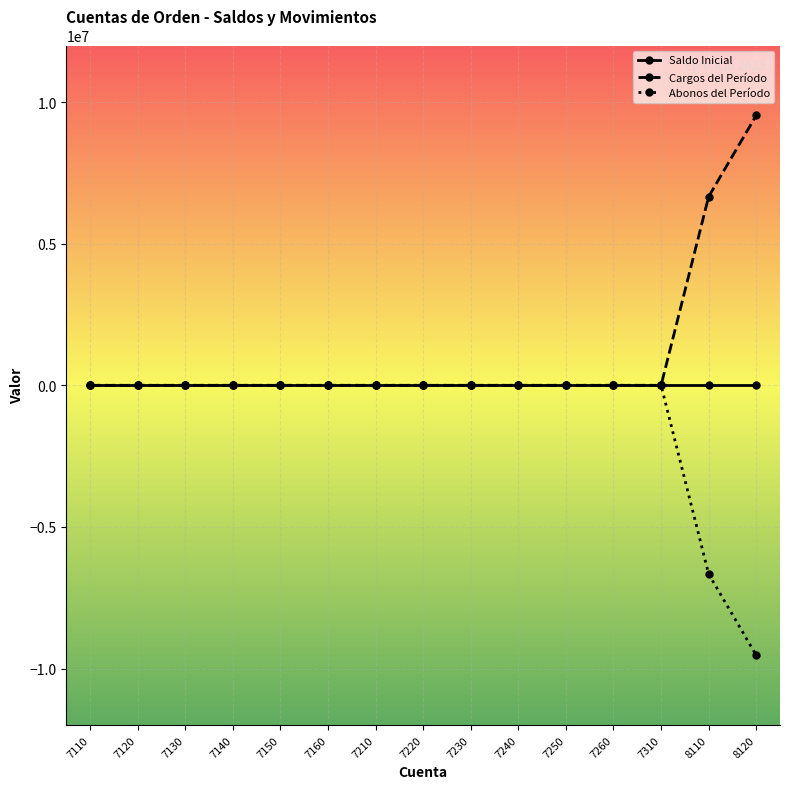

Rank the series at 8110 from highest to lowest value.

Cargos del Período, Saldo Inicial, Abonos del Período